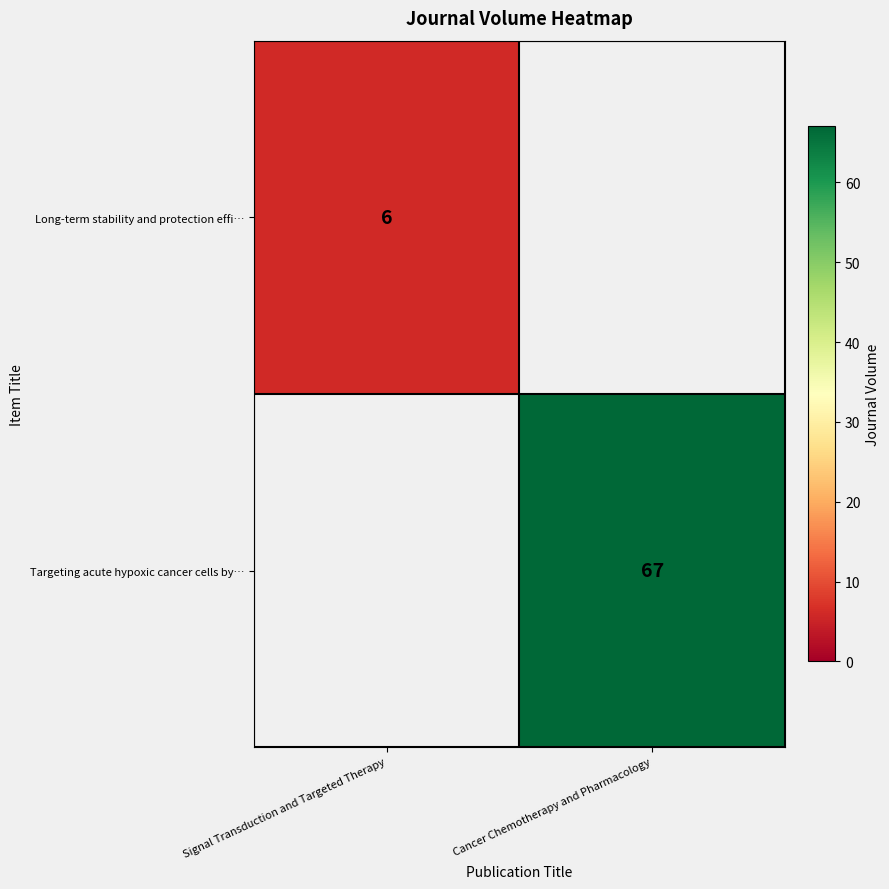

True or false: Targeting acute hypoxic cancer cells by… has a value of 106.2 at Cancer Chemotherapy and Pharmacology.

False